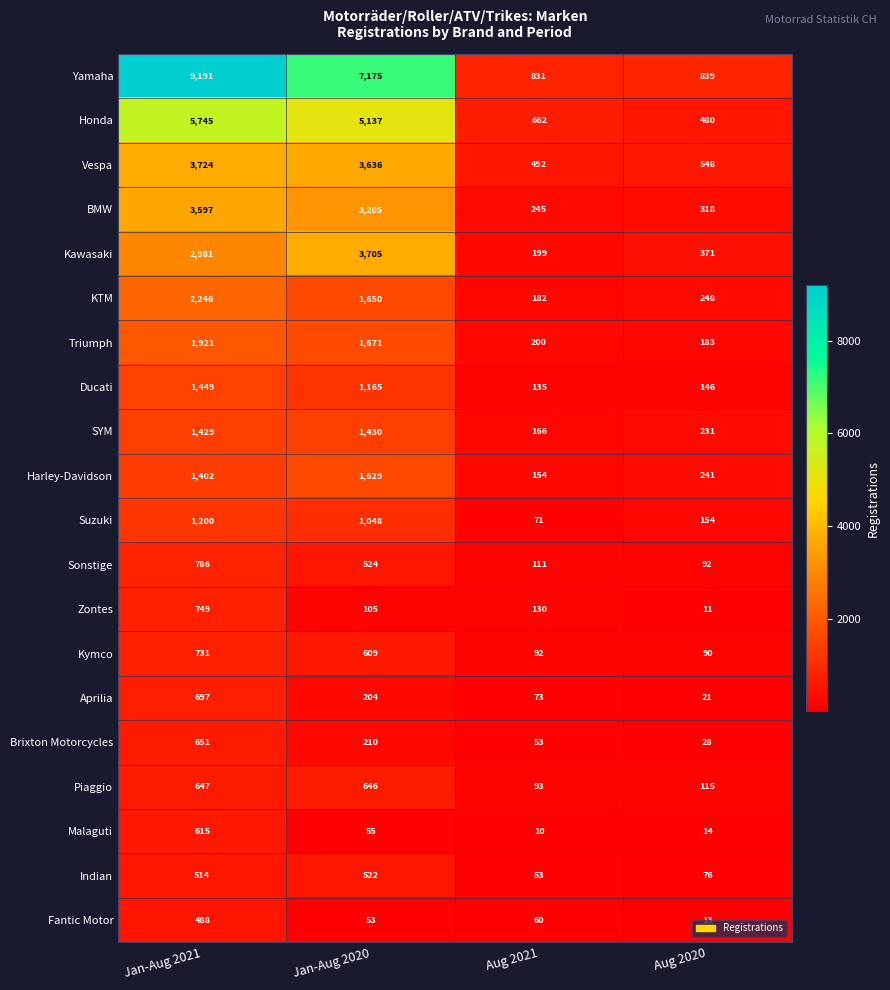

Is it true that Harley-Davidson equals 2838 at Jan-Aug 2020?

False